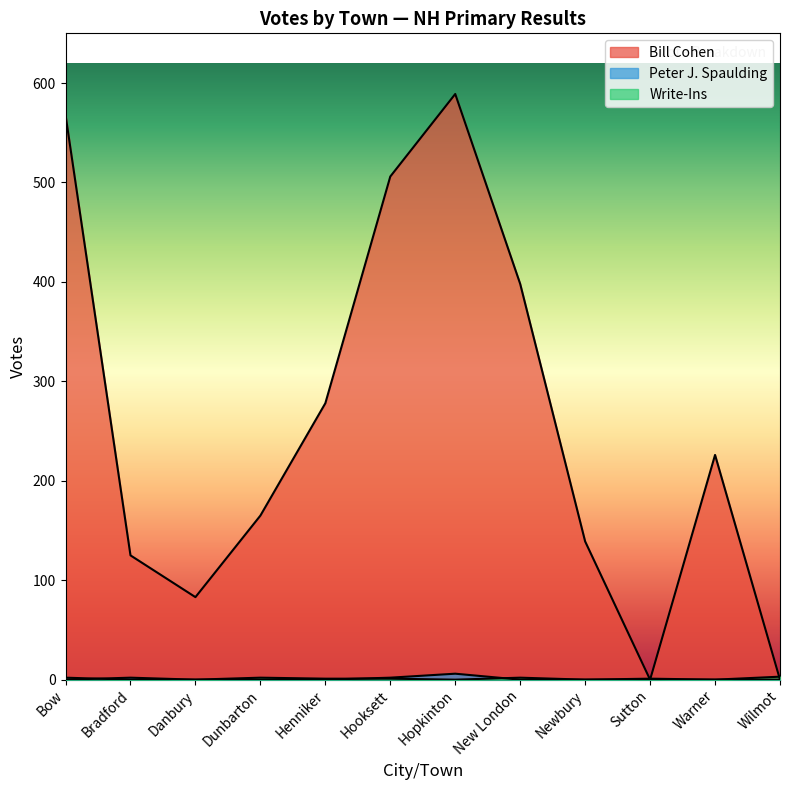

How many data points in Peter J. Spaulding are above 0?

4